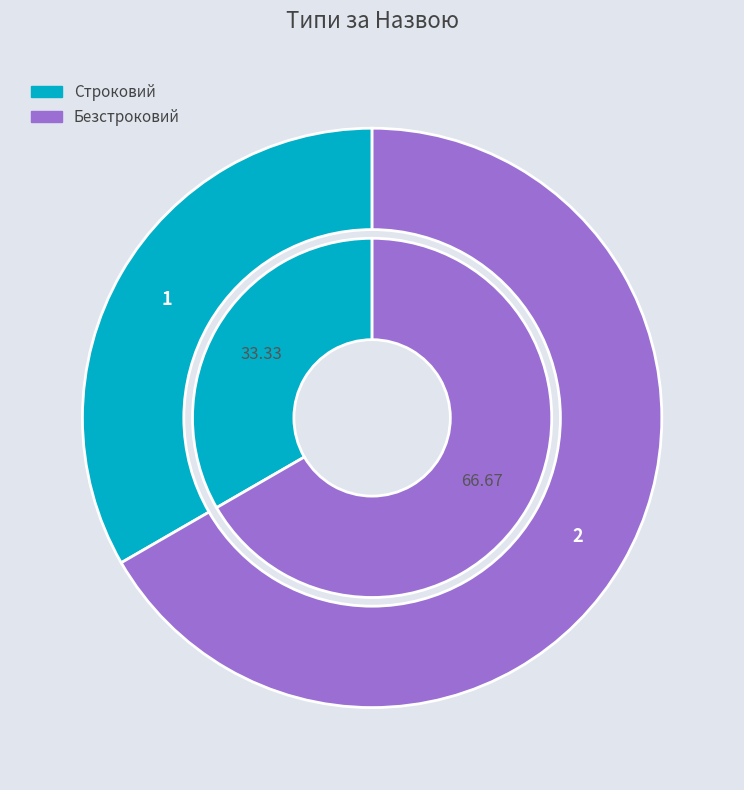

To the nearest percent, what is the difference between the Строковий and Безстроковий slice percentages?

33%